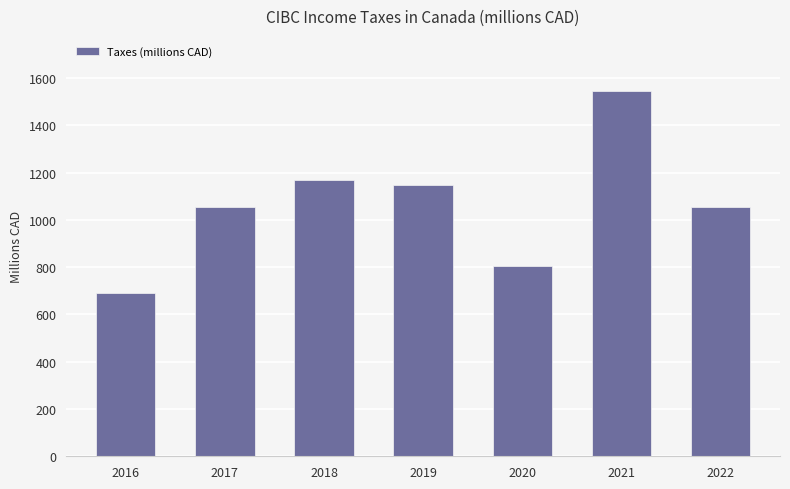

What is the value of the 1st bar from the left?

691.9